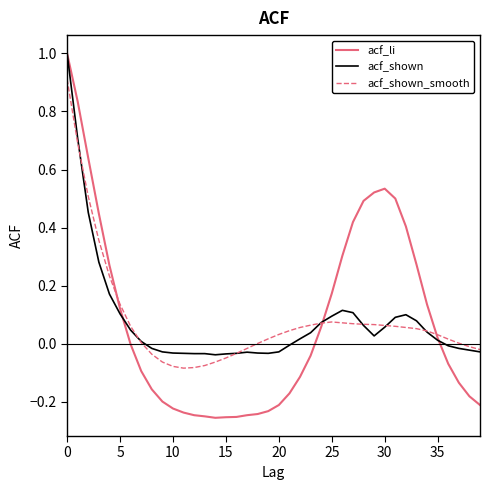

Which series has the largest range (max minus min)?

acf_li